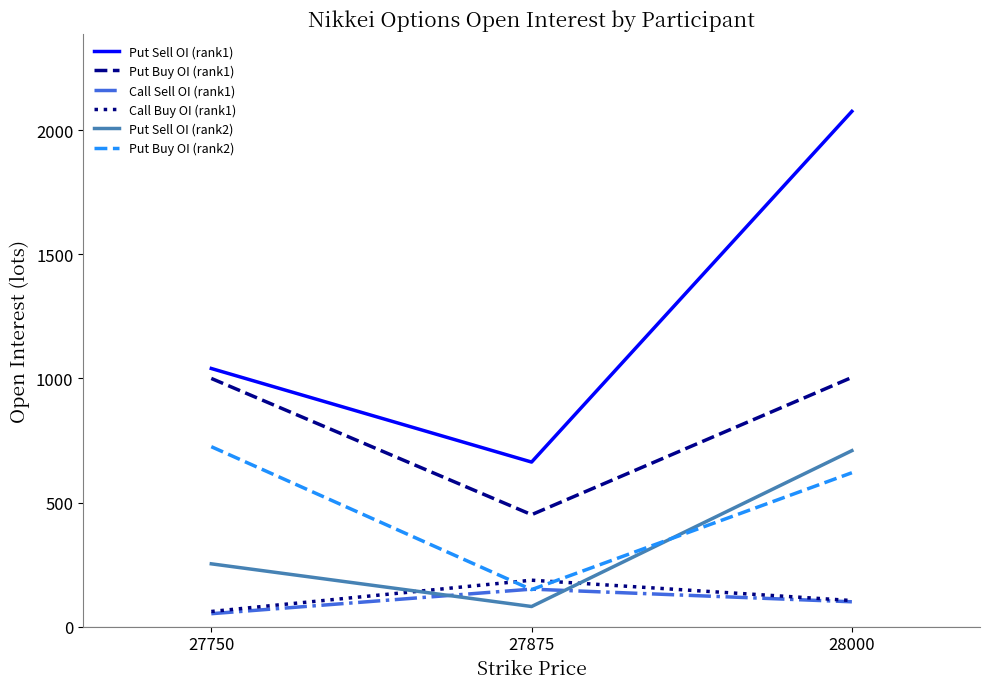

At which label is Put Buy OI (rank2) closest to 437?

28000